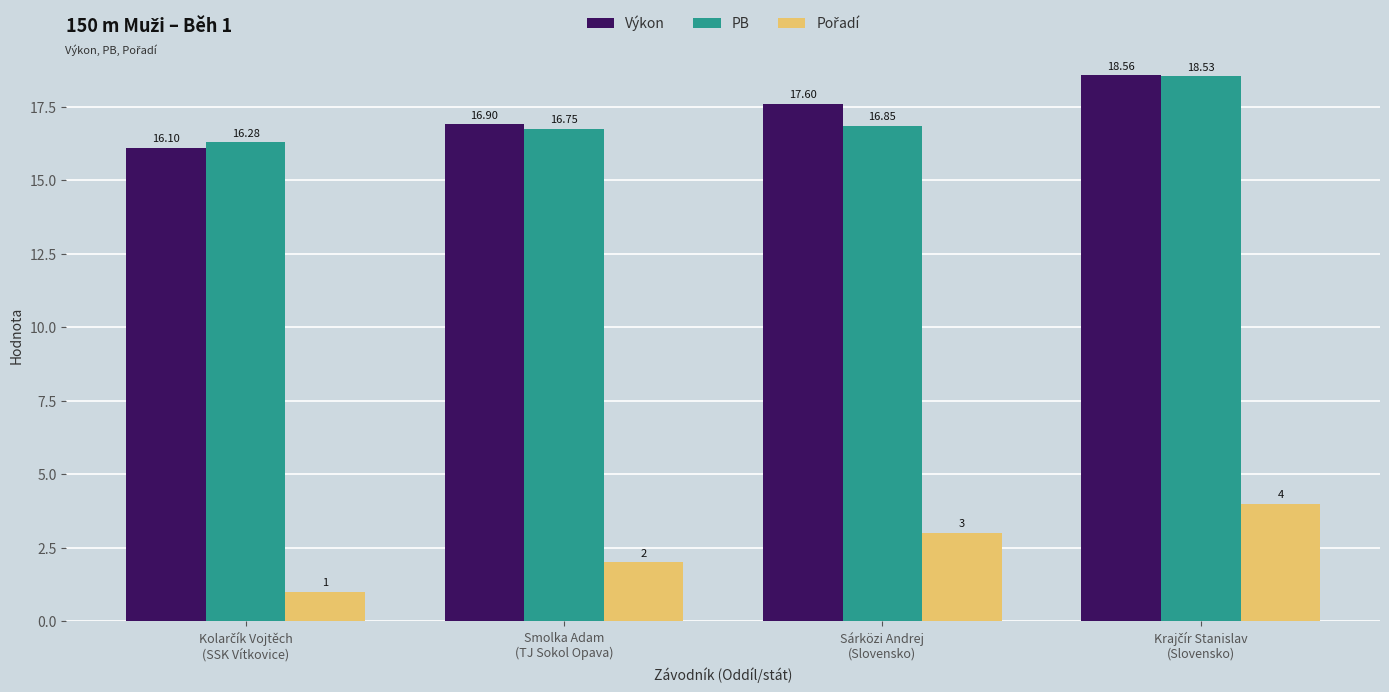

What is the average value of the Výkon series?

17.3